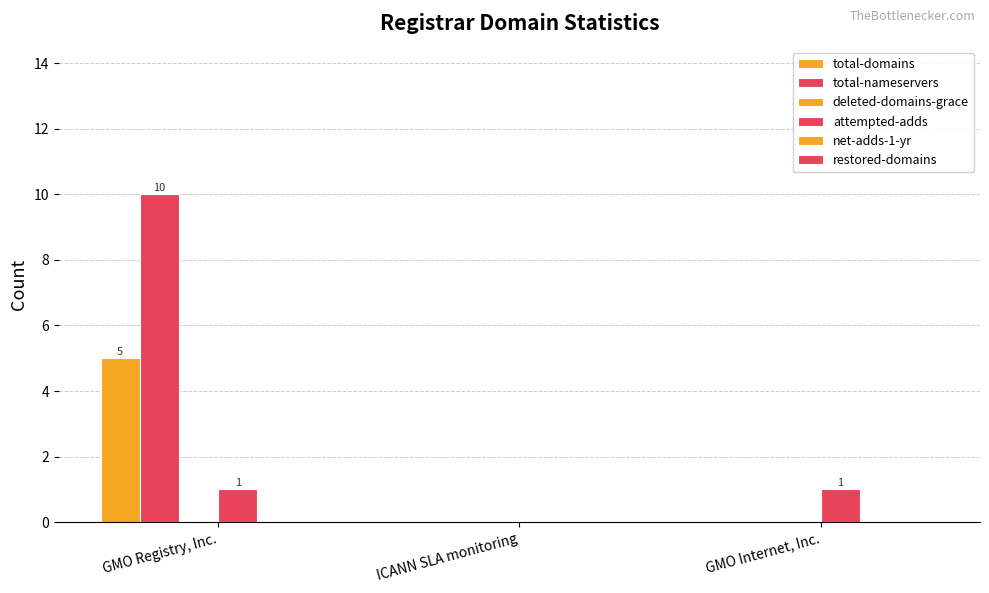

Which series has the largest total across all categories?

total-nameservers